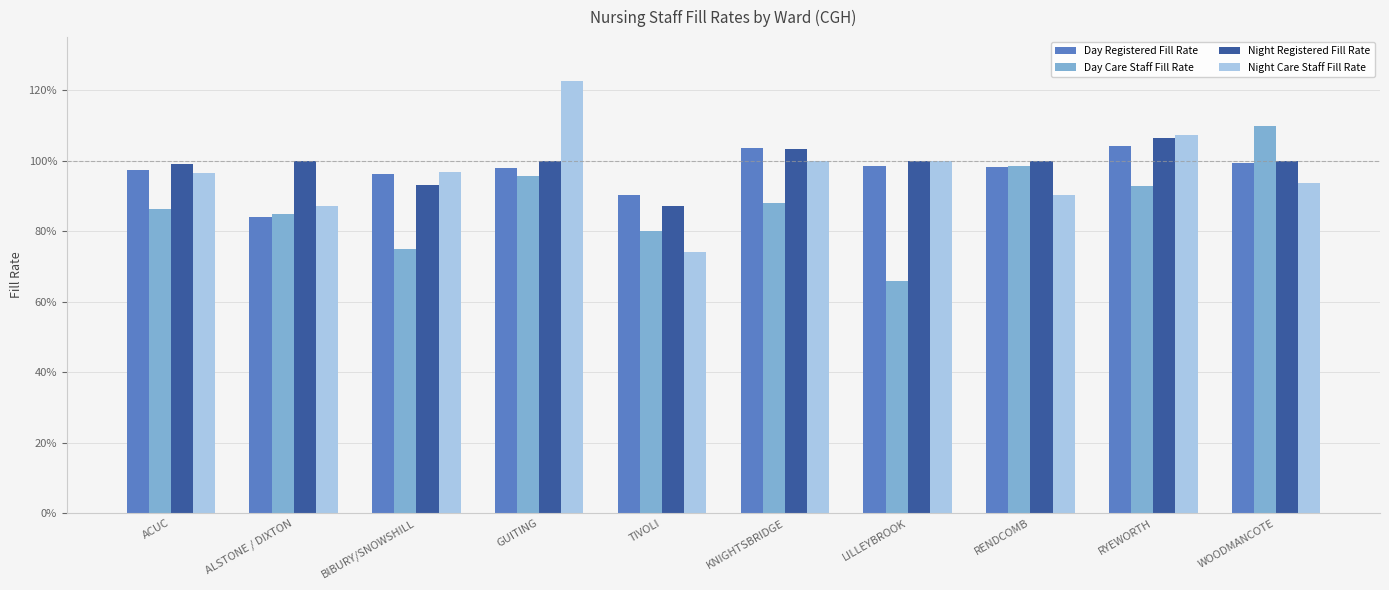

What are all the series names shown in the legend?

Day Registered Fill Rate, Day Care Staff Fill Rate, Night Registered Fill Rate, Night Care Staff Fill Rate